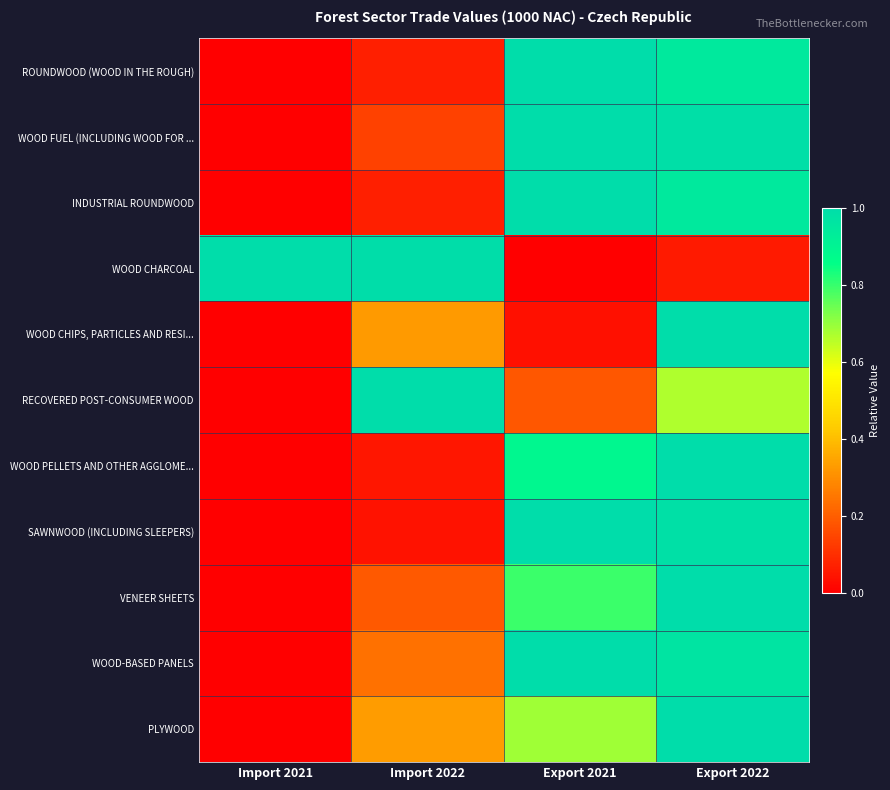

At how many categories does at least one series exceed 0?

4